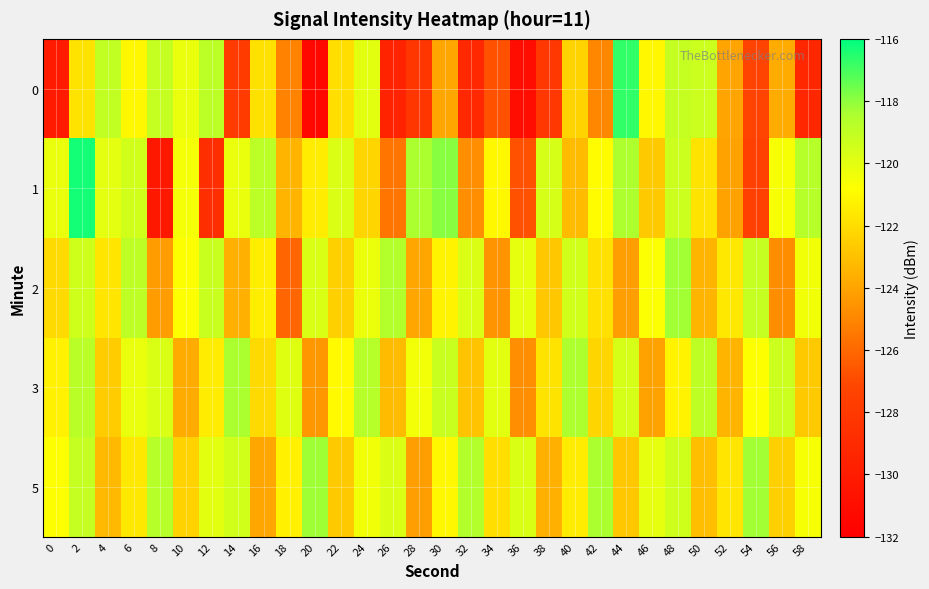

Reading left to right, list all the values displayed in this chart.

0: 0=-130.2	2=-121.8	4=-119.1	6=-121.1	8=-119.1	10=-120.2	12=-118.8	14=-127.9	16=-121.9	18=-125.1	20=-131.4	22=-122.0	24=-119.9	26=-129.5	28=-128.2	30=-123.9	32=-129.2	34=-126.8	36=-131.0	38=-128.1	40=-122.4	42=-124.9	44=-116.7	46=-121.1	48=-119.1	50=-119.3	52=-124.0	54=-127.3	56=-123.8	58=-129.2
1: 0=-120.2	2=-116.3	4=-120.0	6=-119.5	8=-130.3	10=-120.5	12=-128.7	14=-120.2	16=-118.8	18=-123.5	20=-121.5	22=-119.8	24=-122.3	26=-125.6	28=-118.4	30=-117.9	32=-124.7	34=-121.1	36=-126.8	38=-119.6	40=-123.2	42=-120.9	44=-118.5	46=-122.7	48=-119.3	50=-121.8	52=-124.1	54=-127.5	56=-120.6	58=-118.7
2: 0=-122.1	2=-119.4	4=-121.7	6=-118.9	8=-124.3	10=-120.8	12=-119.2	14=-123.6	16=-121.4	18=-126.1	20=-119.7	22=-122.5	24=-120.3	26=-118.6	28=-123.9	30=-121.2	32=-119.8	34=-124.6	36=-120.1	38=-122.8	40=-119.5	42=-121.9	44=-124.2	46=-120.7	48=-118.3	50=-123.4	52=-121.6	54=-119.1	56=-124.8	58=-120.4
3: 0=-121.3	2=-118.8	4=-122.6	6=-120.2	8=-119.7	10=-123.8	12=-121.5	14=-118.4	16=-122.1	18=-119.9	20=-124.4	22=-121.0	24=-118.7	26=-123.2	28=-120.5	30=-119.2	32=-122.9	34=-120.0	36=-124.7	38=-121.8	40=-118.5	42=-122.3	44=-119.6	46=-124.1	48=-121.2	50=-118.9	52=-123.5	54=-120.8	56=-119.3	58=-122.7
5: 0=-120.8	2=-119.1	4=-123.3	6=-121.6	8=-118.7	10=-122.4	12=-120.0	14=-119.5	16=-123.9	18=-121.3	20=-118.2	22=-122.7	24=-120.4	26=-119.8	28=-124.2	30=-121.1	32=-118.6	34=-122.0	36=-119.7	38=-123.6	40=-121.5	42=-118.4	44=-122.8	46=-120.1	48=-119.4	50=-123.1	52=-121.7	54=-118.3	56=-122.5	58=-120.6